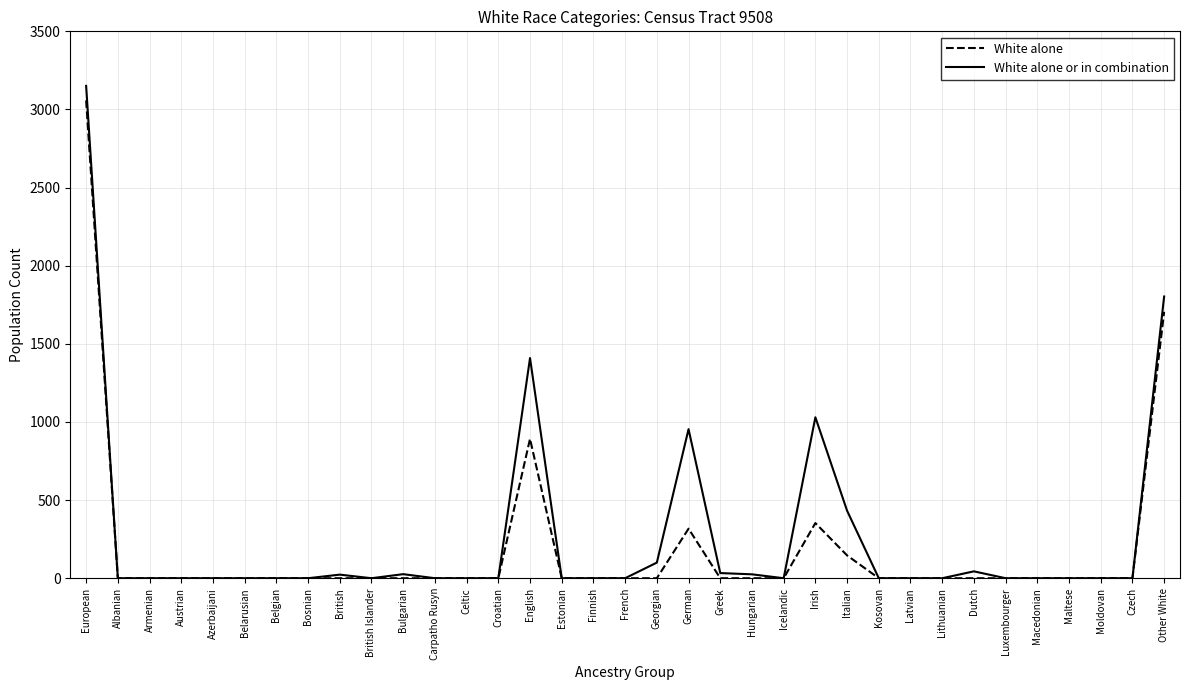

Is it true that White alone equals 0 at Azerbaijani?

True